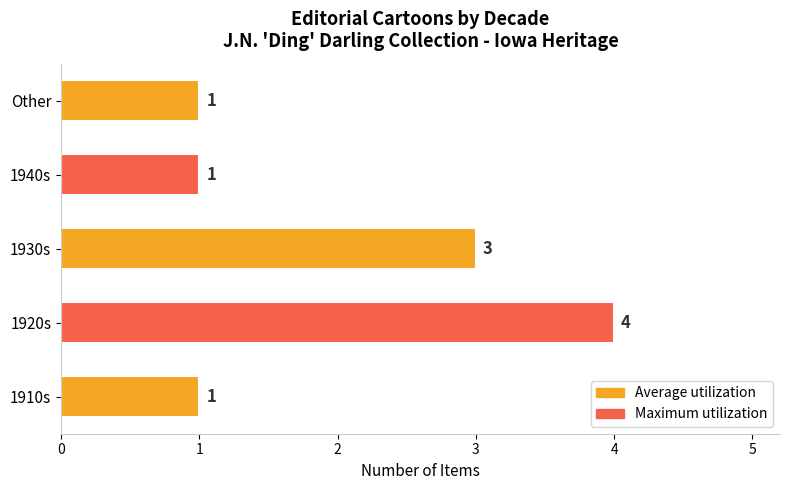

Reading top to bottom, list all the values displayed in this chart.

1	1	3	4	1